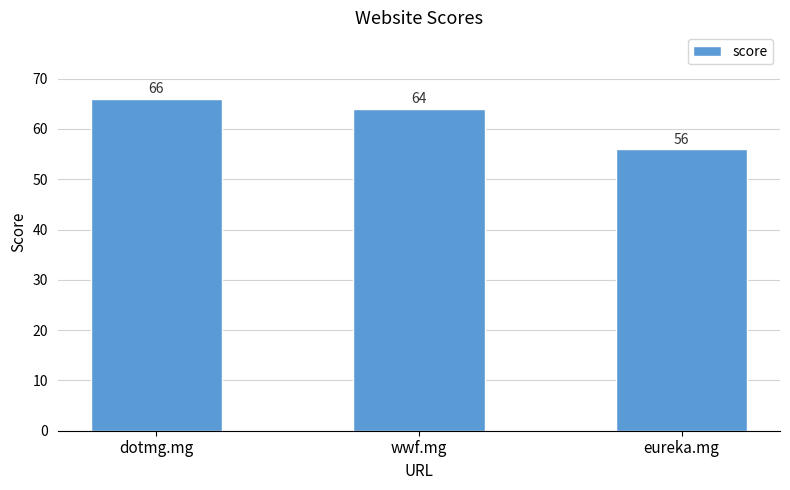

Reading left to right, list all the values displayed in this chart.

dotmg.mg=66	wwf.mg=64	eureka.mg=56